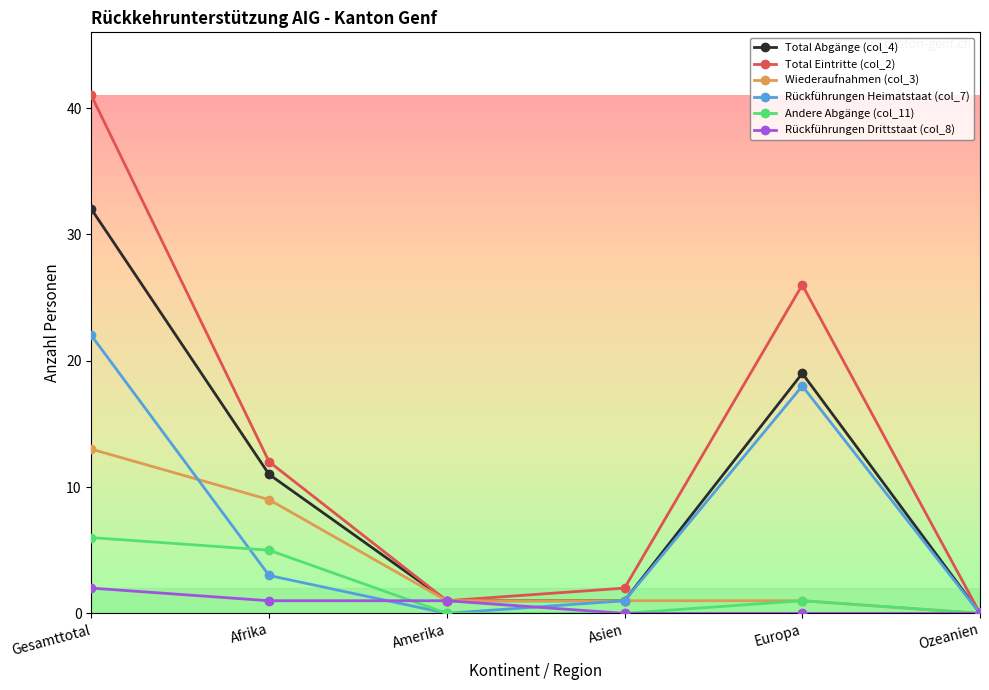

What is the average value of the Andere Abgänge (col_11) series?

2